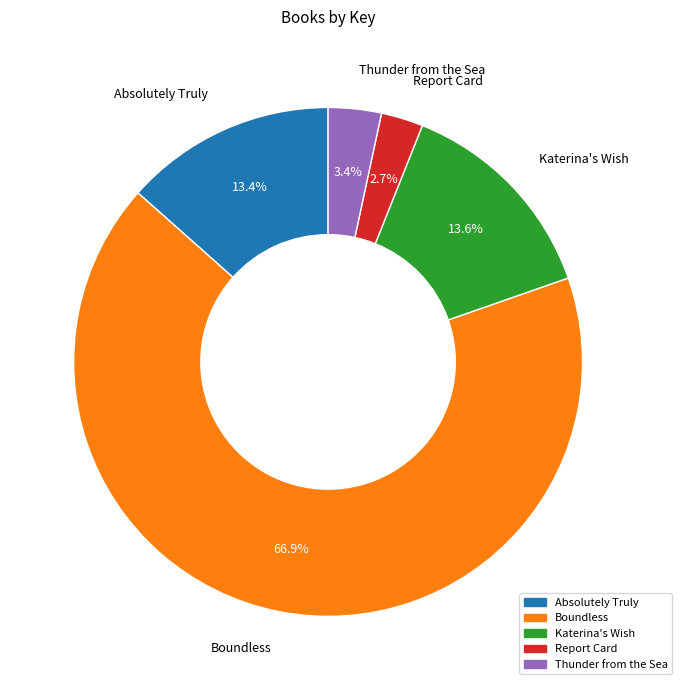

How many slices are in this pie chart?

5